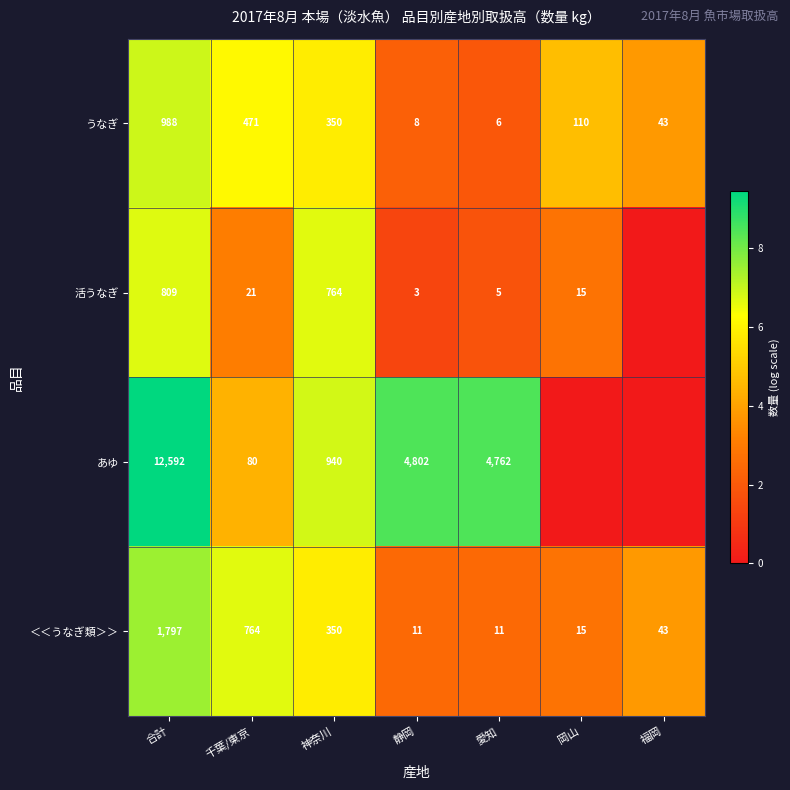

Count the number of data series in this chart.

4